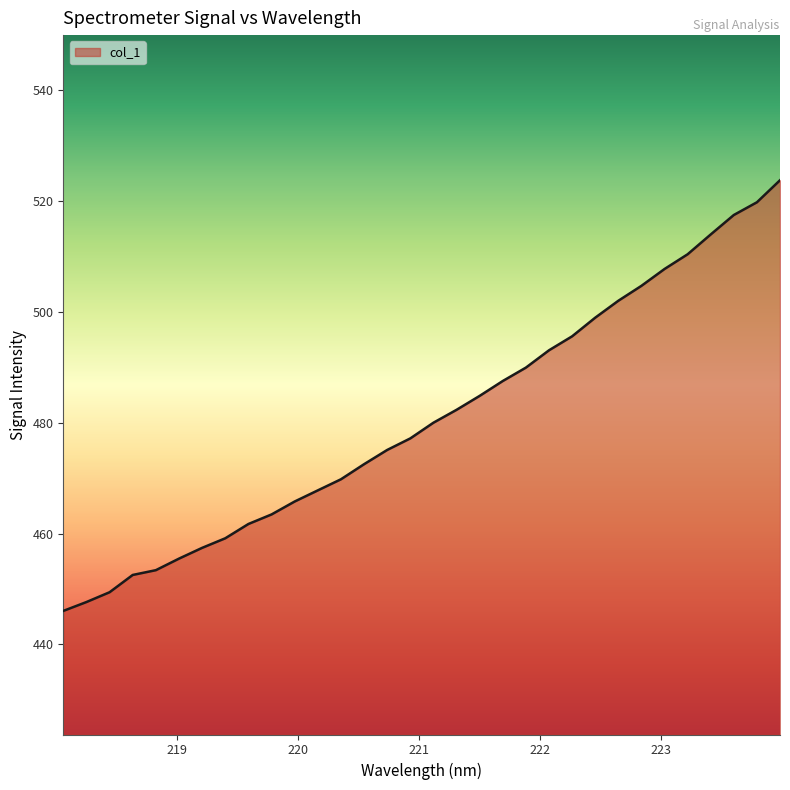

What is the minimum value shown in the chart?

446.1